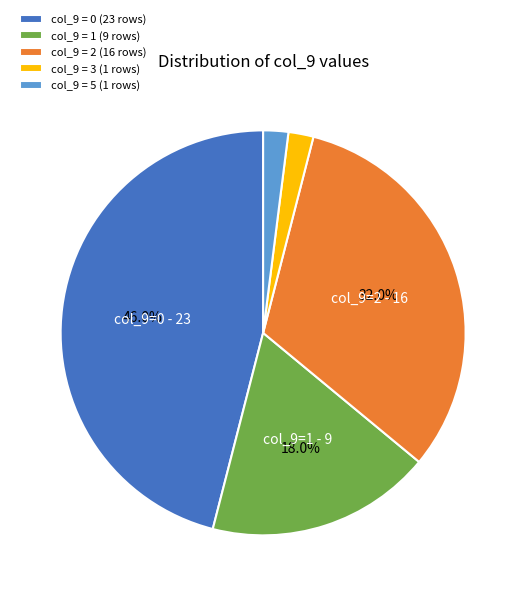

Is the sum of col_9 = 3 (1 rows) and col_9 = 5 (1 rows) greater than half?

No